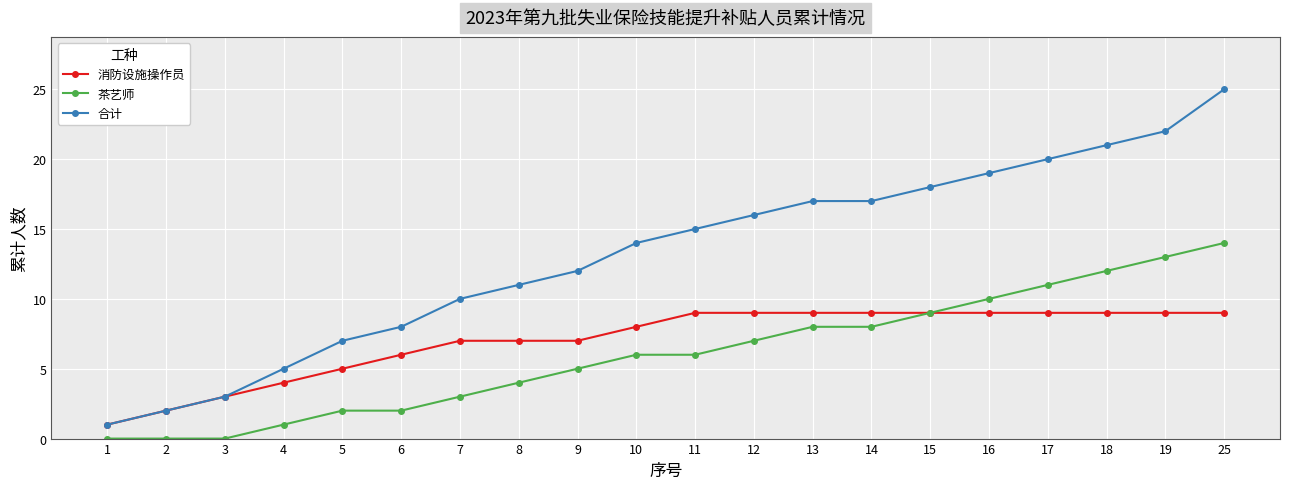

What is the average value of the 茶艺师 series?

6